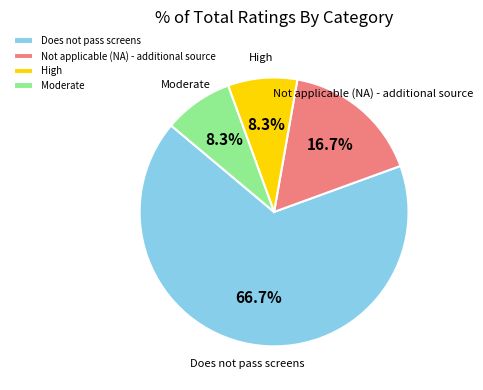

Which has a higher value, High or Not applicable (NA) - additional source?

Not applicable (NA) - additional source